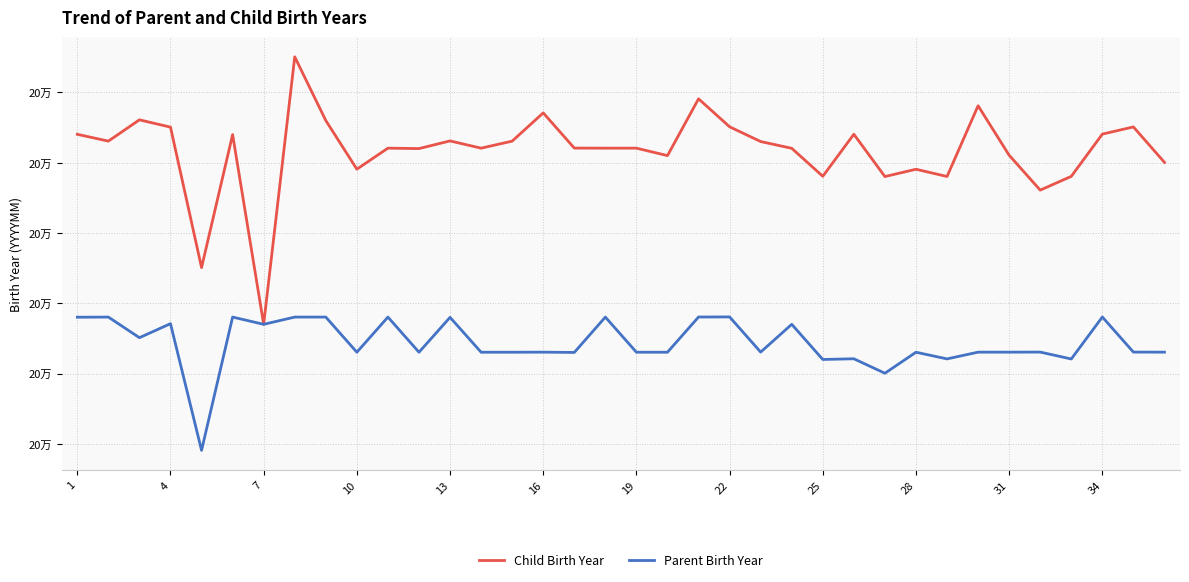

How many interior local valleys does the Child Birth Year series have?

11